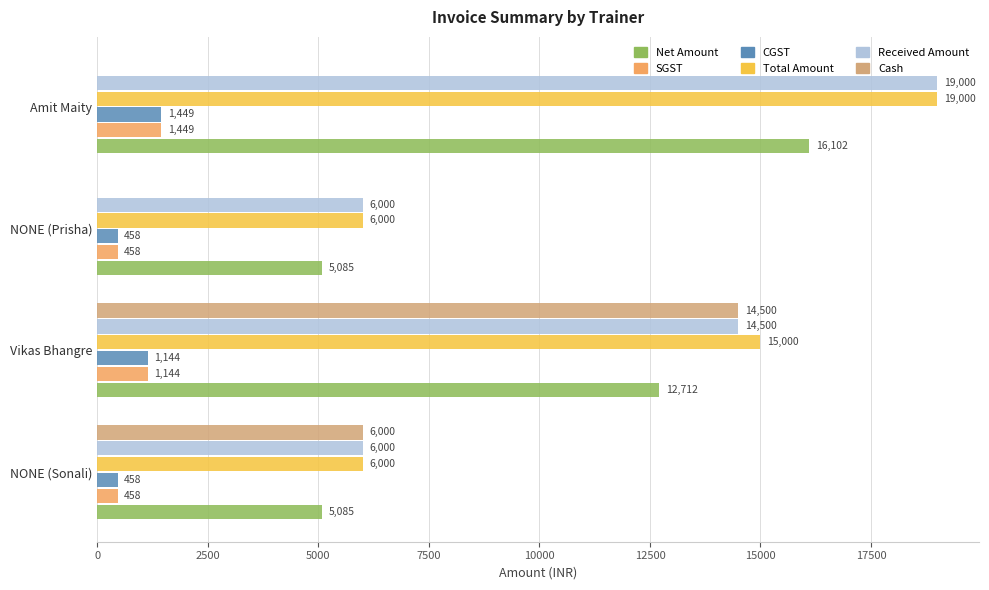

What is the total value across all series at Amit Maity?

57000.0